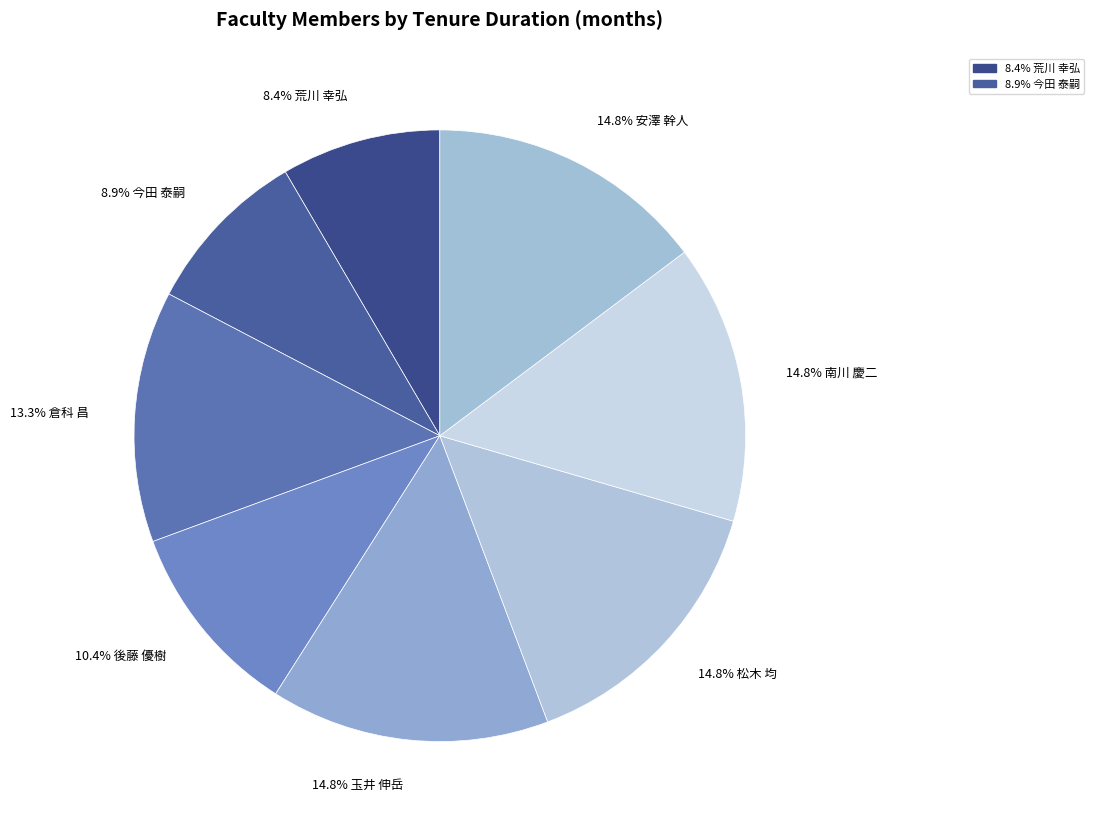

Which category has the smallest portion of the pie?

荒川 幸弘